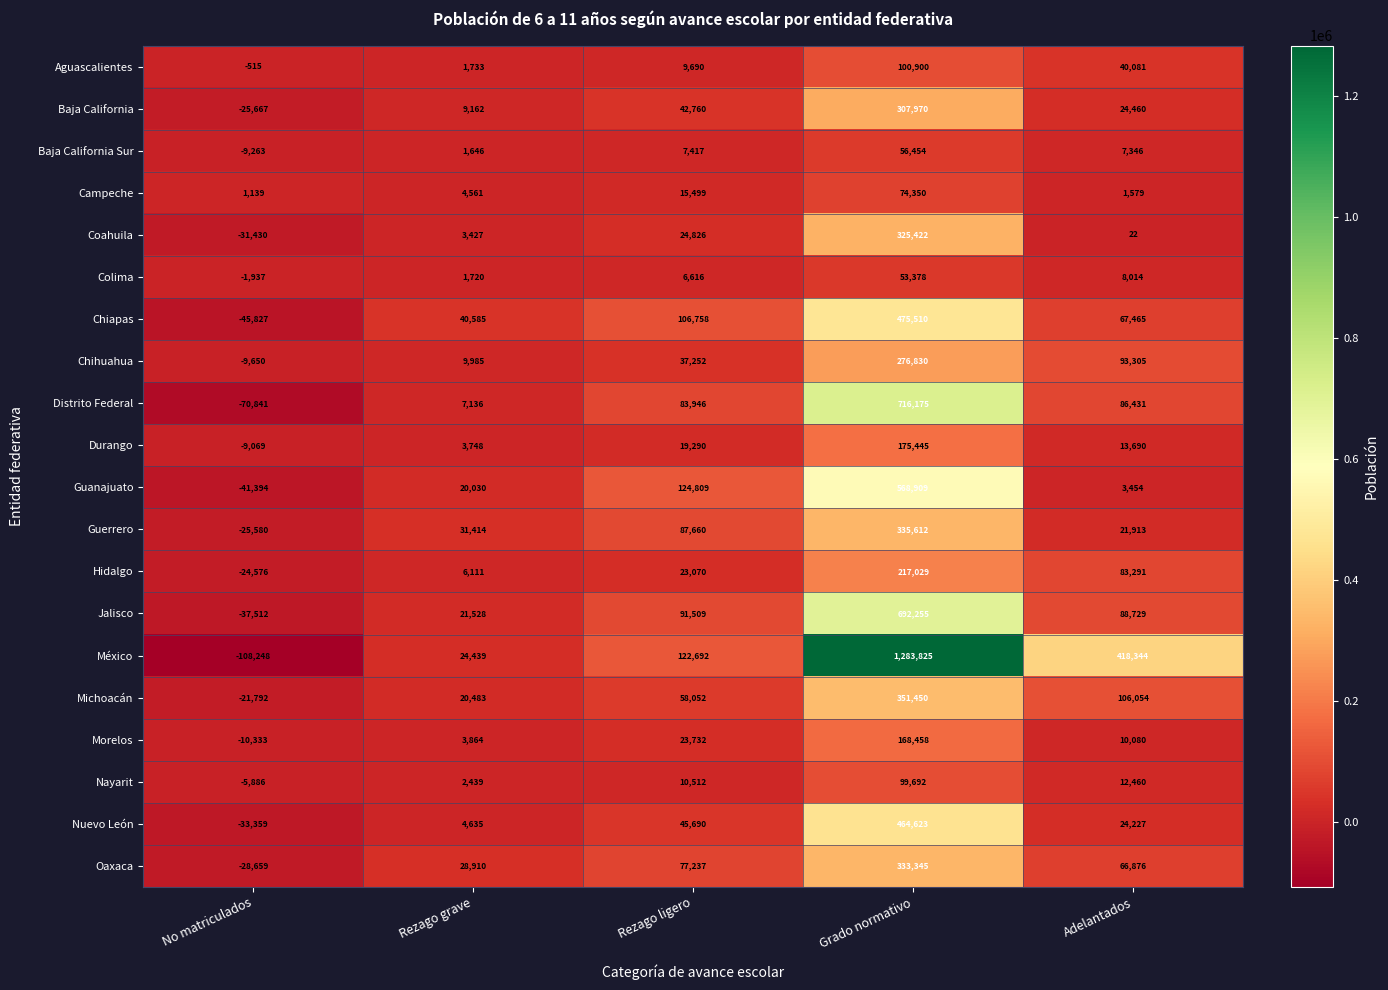

Rank the series at Rezago grave from lowest to highest value.

Baja California Sur, Colima, Aguascalientes, Nayarit, Coahuila, Durango, Morelos, Campeche, Nuevo León, Hidalgo, Distrito Federal, Baja California, Chihuahua, Guanajuato, Michoacán, Jalisco, México, Oaxaca, Guerrero, Chiapas